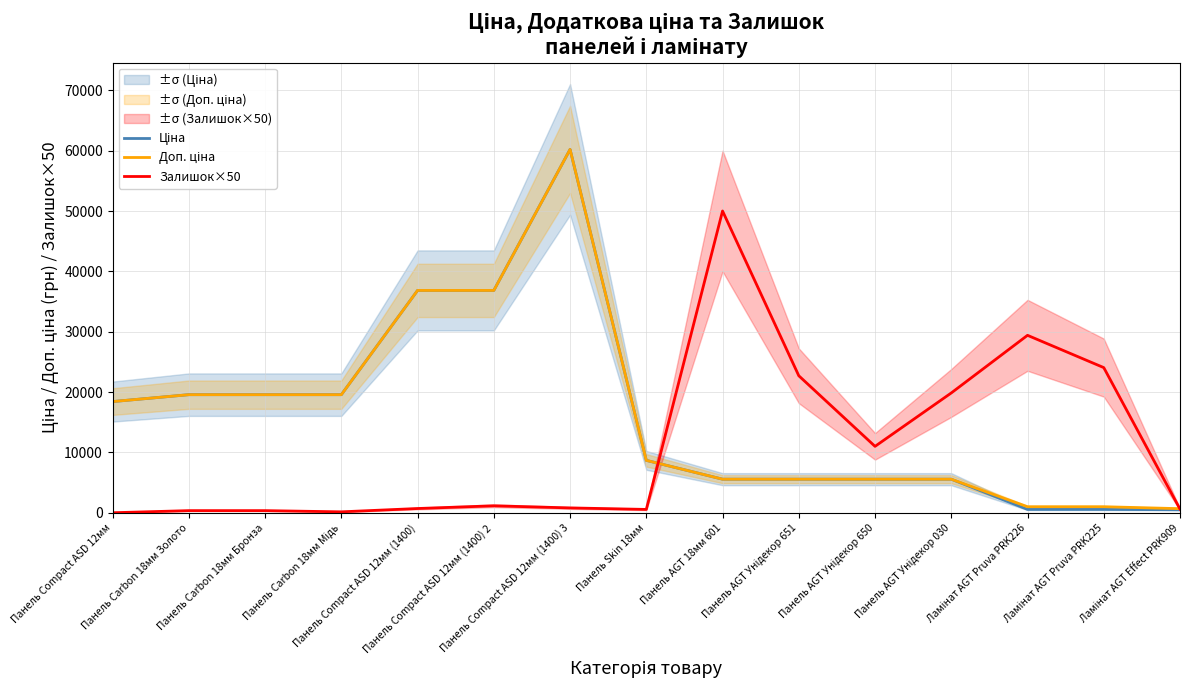

At Панель AGT 18мм 601, list the series in order from smallest to largest.

Ціна, Доп. ціна, Залишок×50